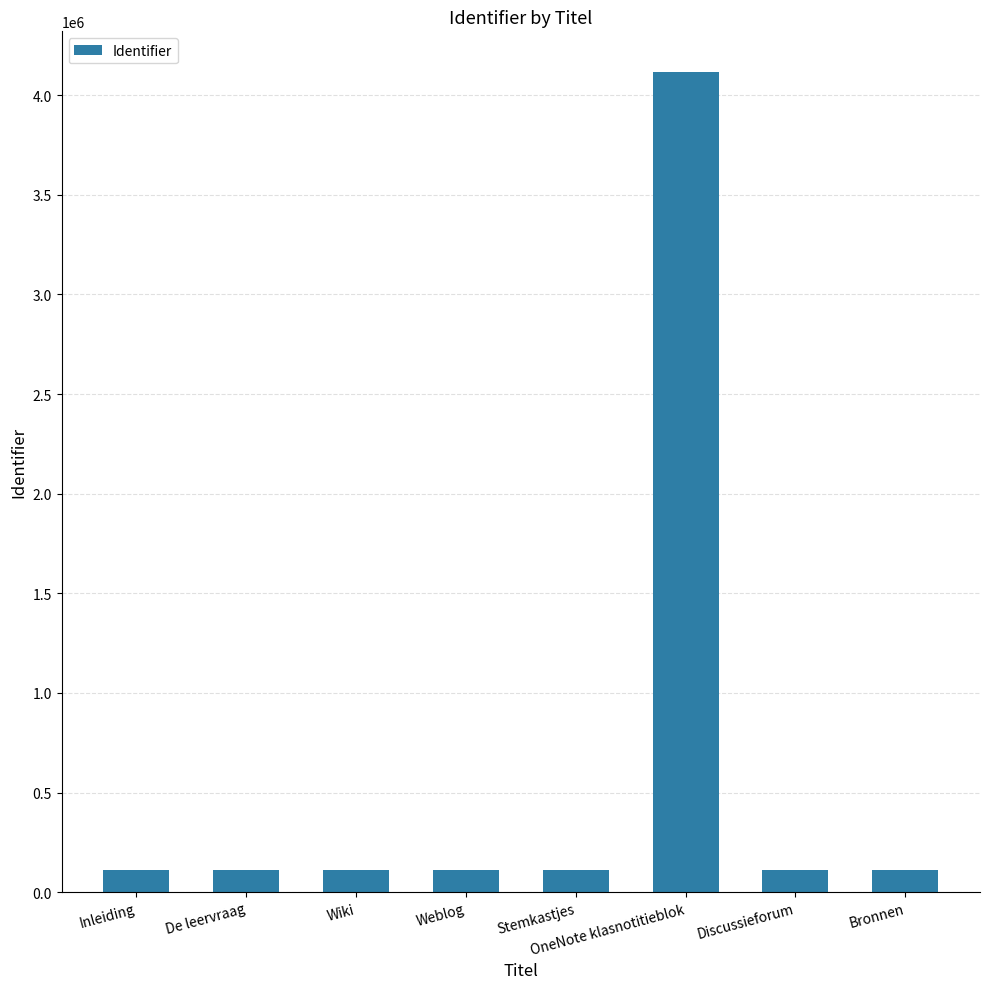

Where is the data nearest to the value 2114031?

Bronnen